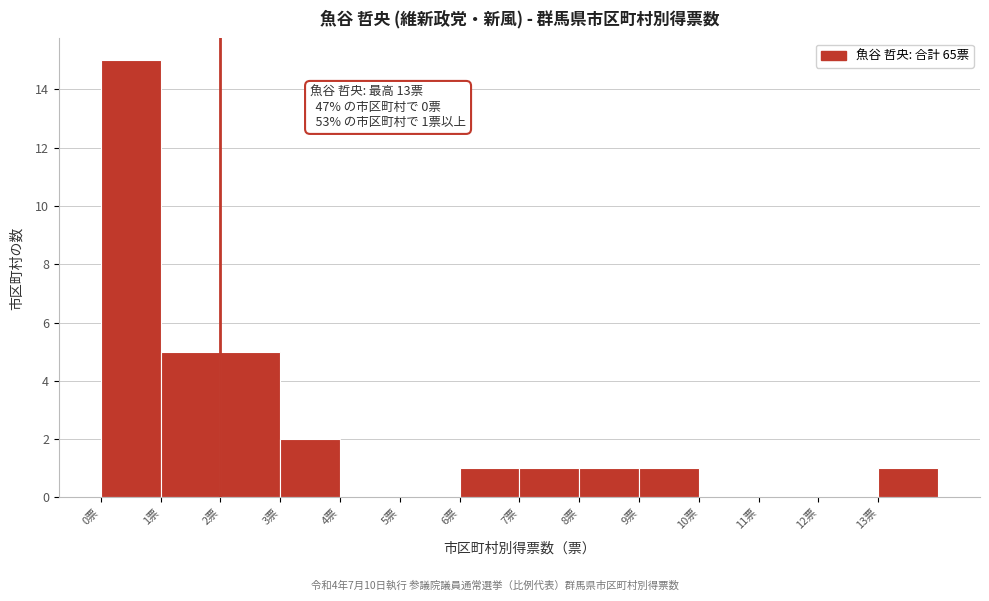

Which range on the x-axis has the tallest bar?

0 to 1